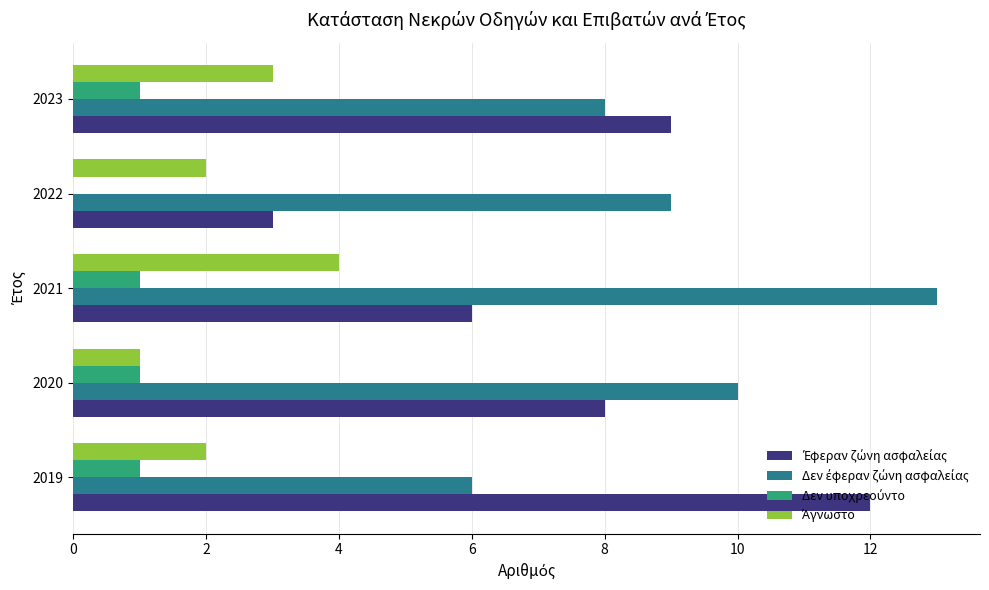

At which category is the sum across all series the highest?

2021